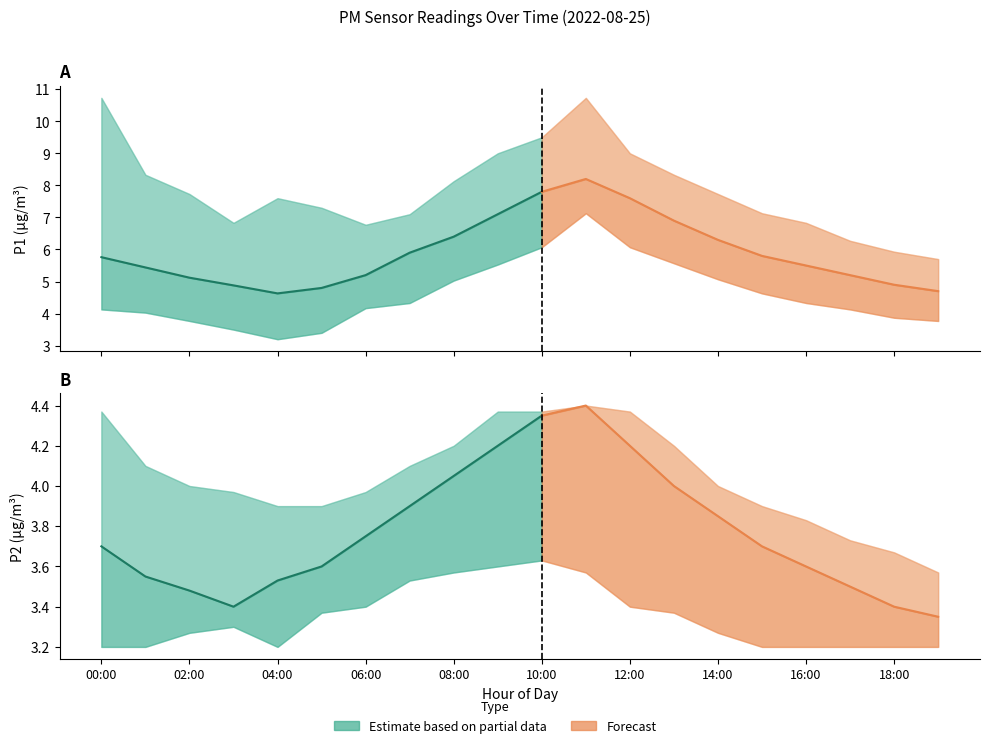

How many interior local valleys does the P1 series have?

1